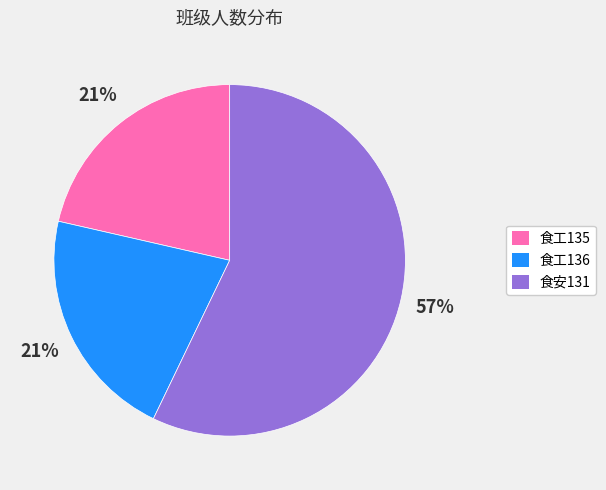

Is the sum of 食工136 and 食安131 greater than half?

Yes